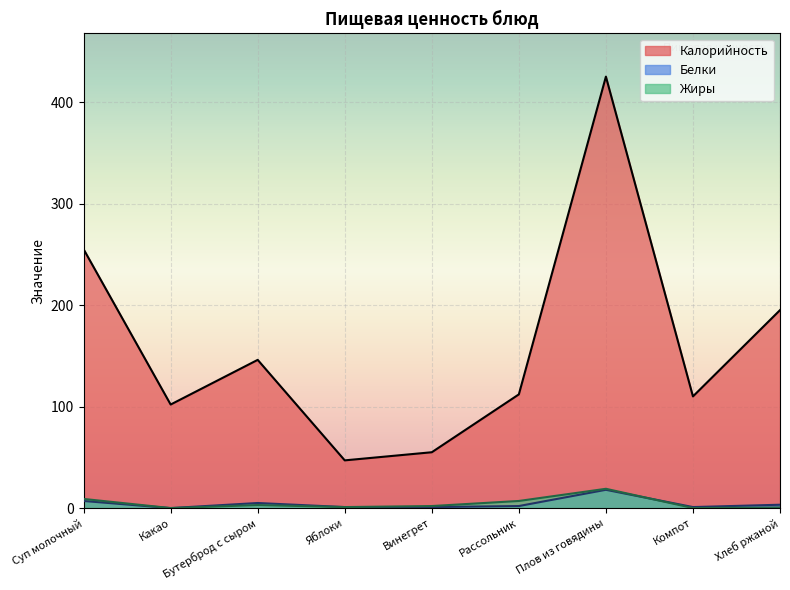

Where does the Калорийность series first go above 112?

Суп молочный